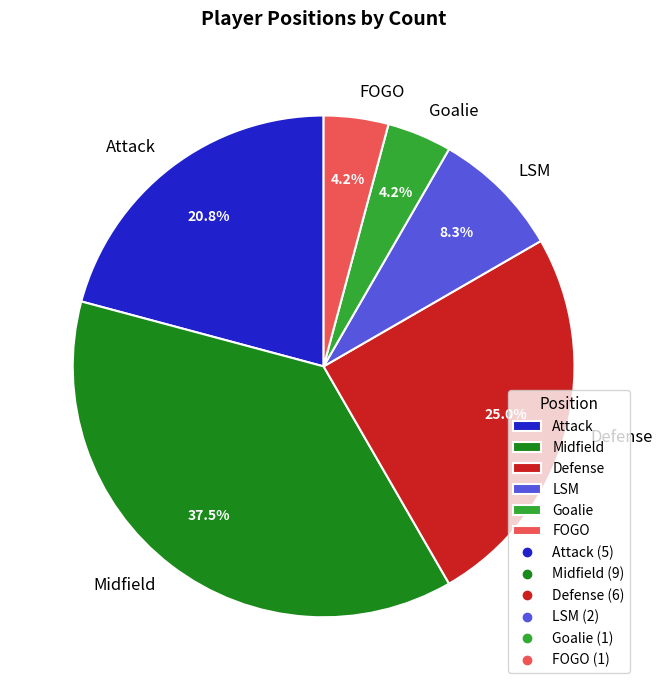

Does LSM represent more than half of the total?

No